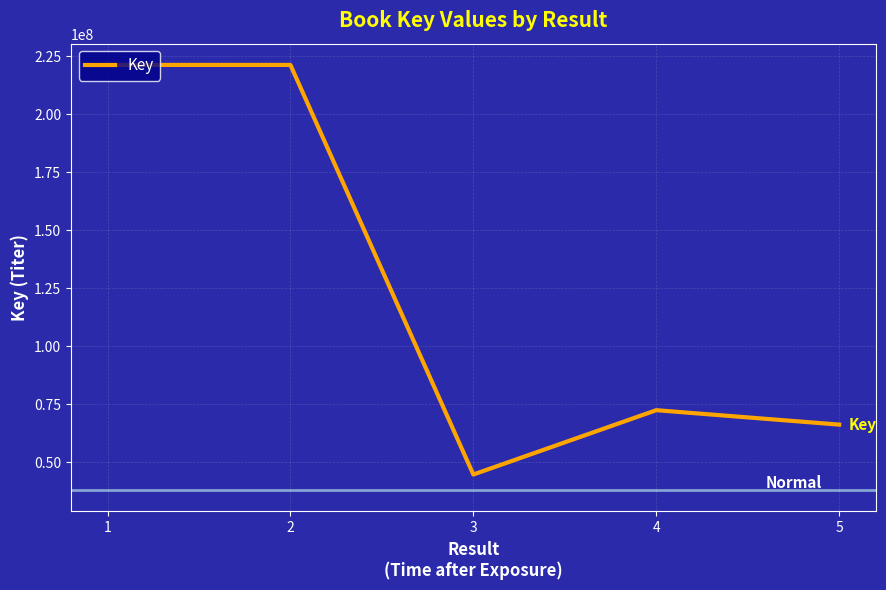

True or false: the data has more than 0 interior local peaks.

True